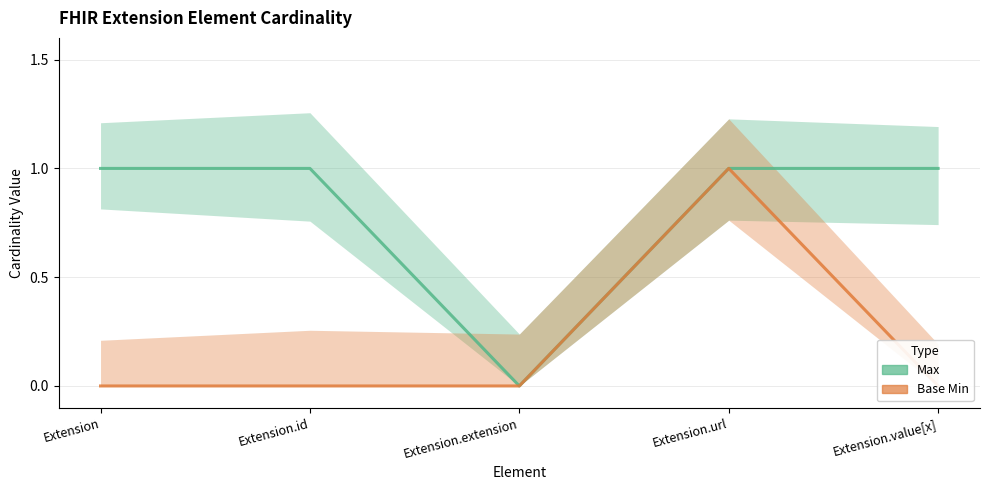

What is the difference between the maximum and minimum values in the Max series?

1